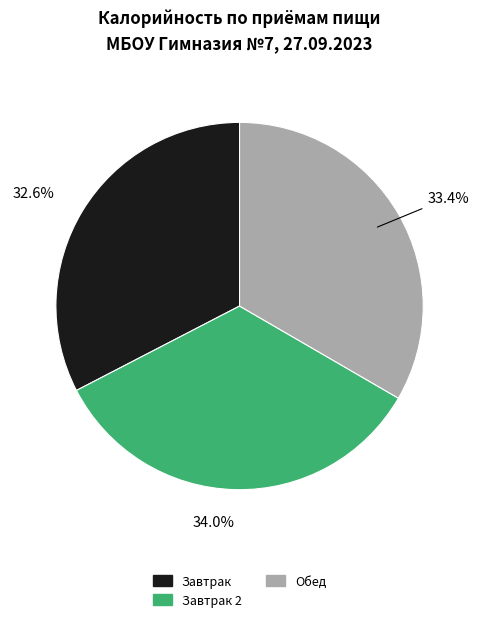

What is the largest slice in the pie chart?

Завтрак 2